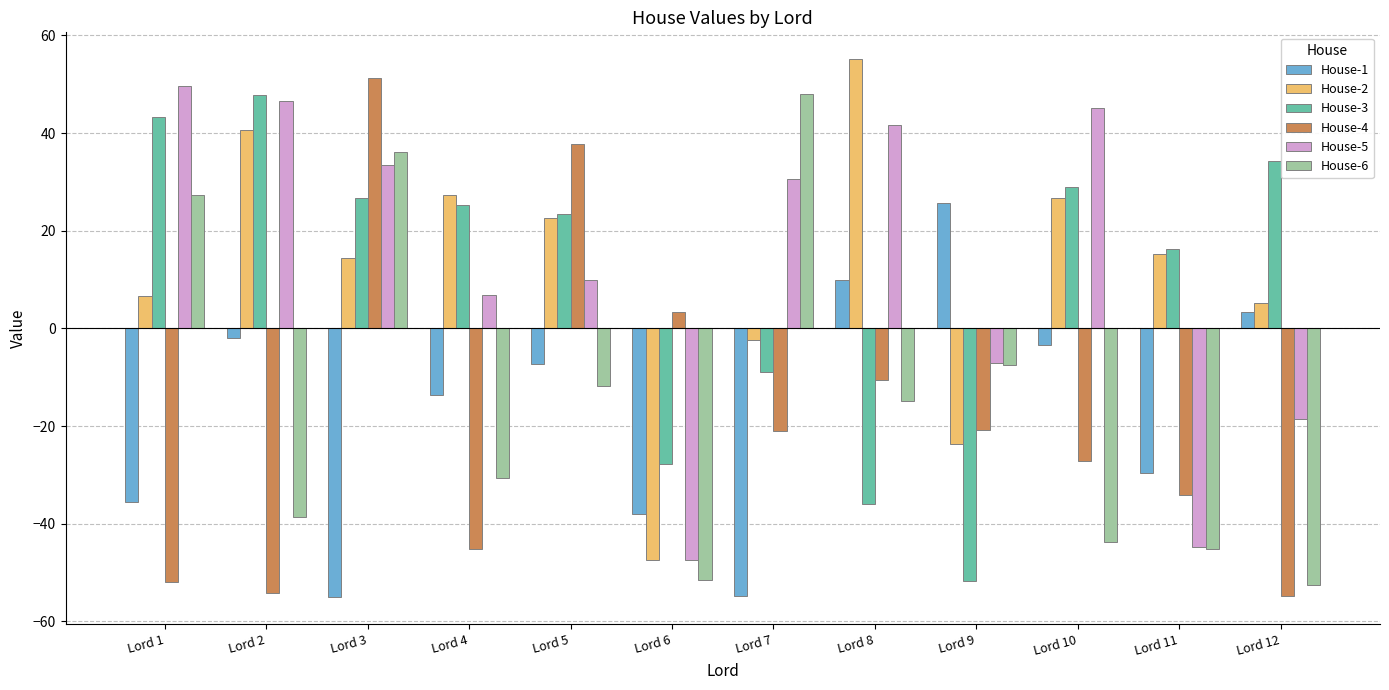

At which category is the sum across all series the highest?

Lord 3